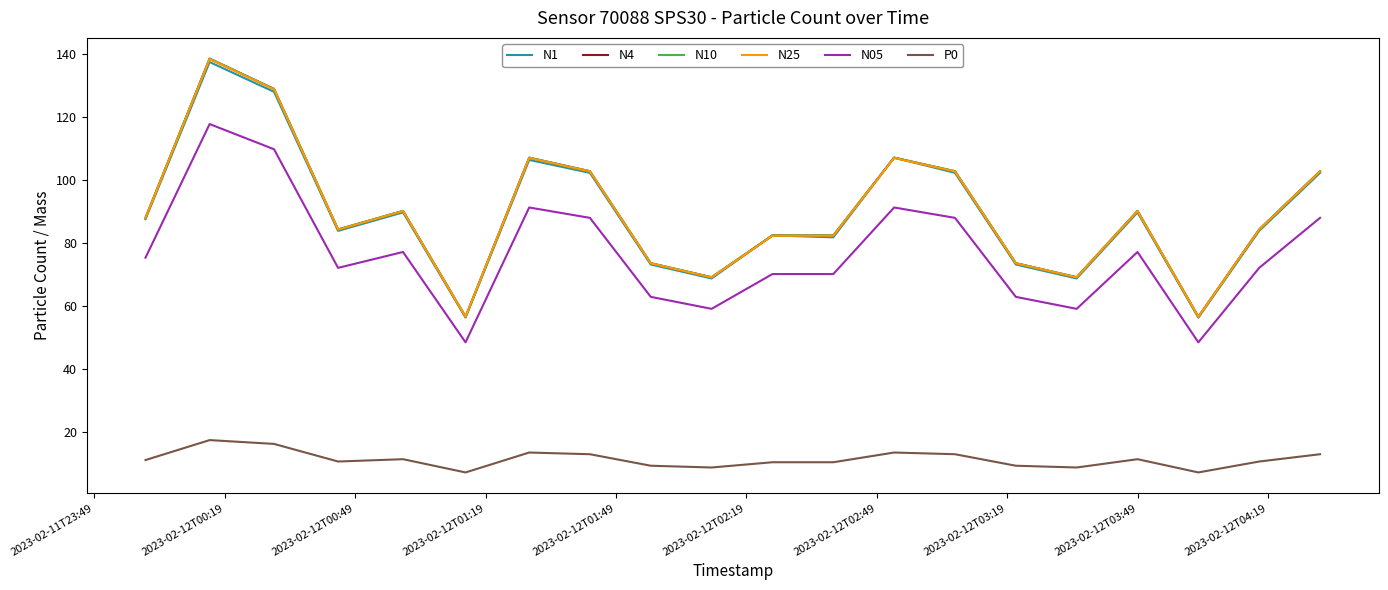

True or false: N05 and N4 cross at least once.

False